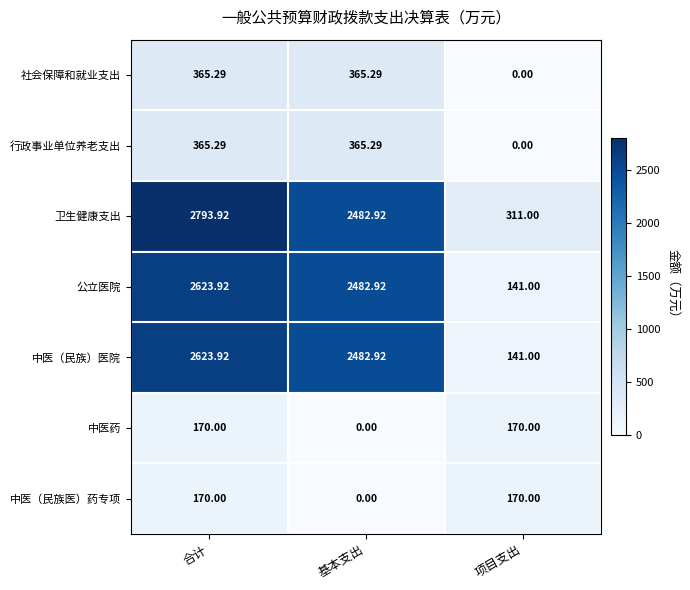

List the labels in order of 卫生健康支出 value, largest first.

合计, 基本支出, 项目支出